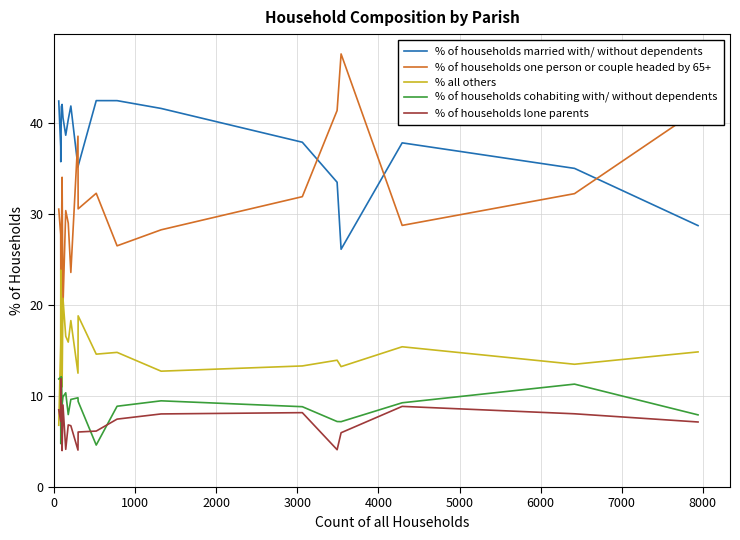

How many distinct data groups are displayed?

5